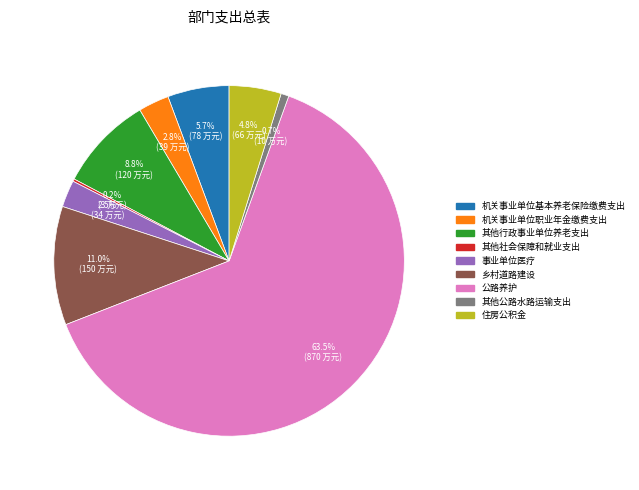

What is the ratio of the value at 住房公积金 to the value at 乡村道路建设?

0.4